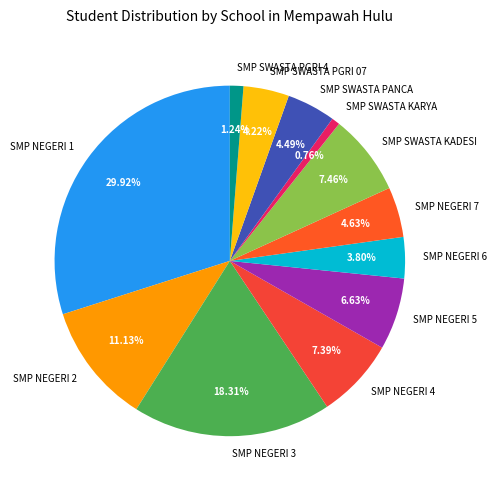

Which has a higher value, SMP SWASTA KADESI or SMP NEGERI 2?

SMP NEGERI 2